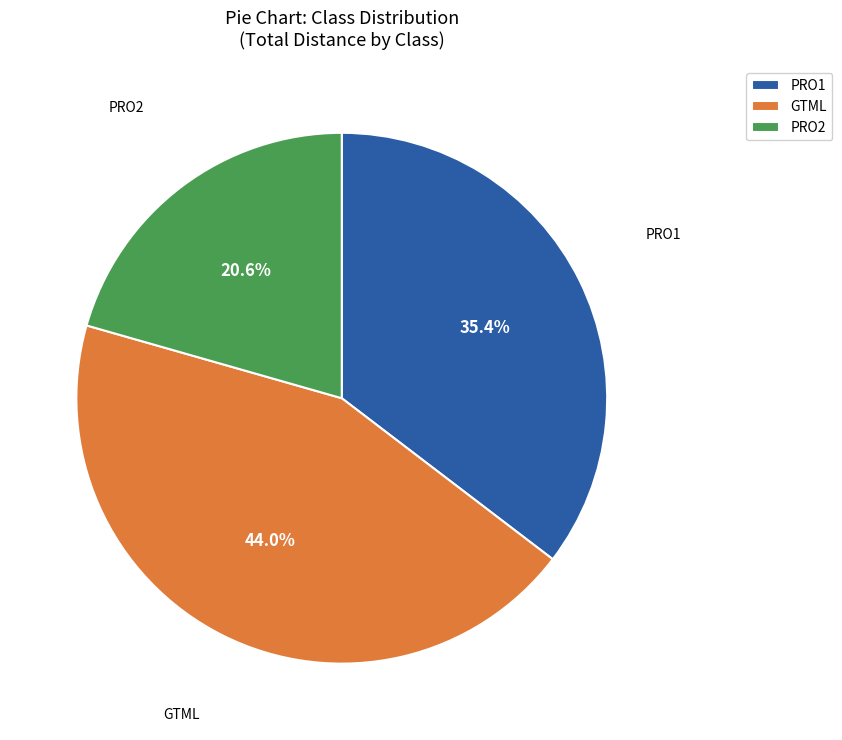

Is there a majority slice in this chart?

No